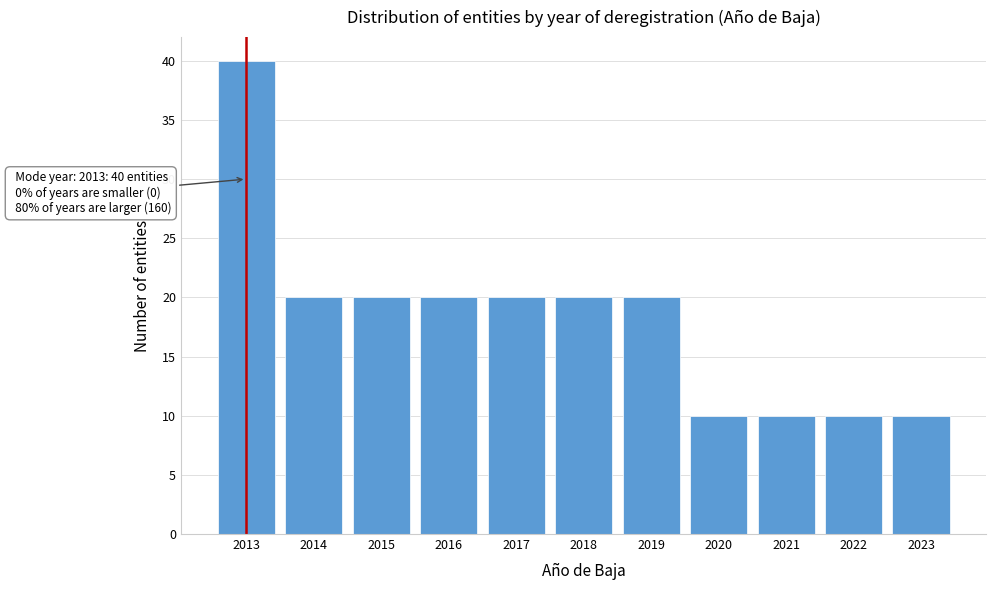

Reading right to left, list all the values displayed in this chart.

10	10	10	10	20	20	20	20	20	20	40